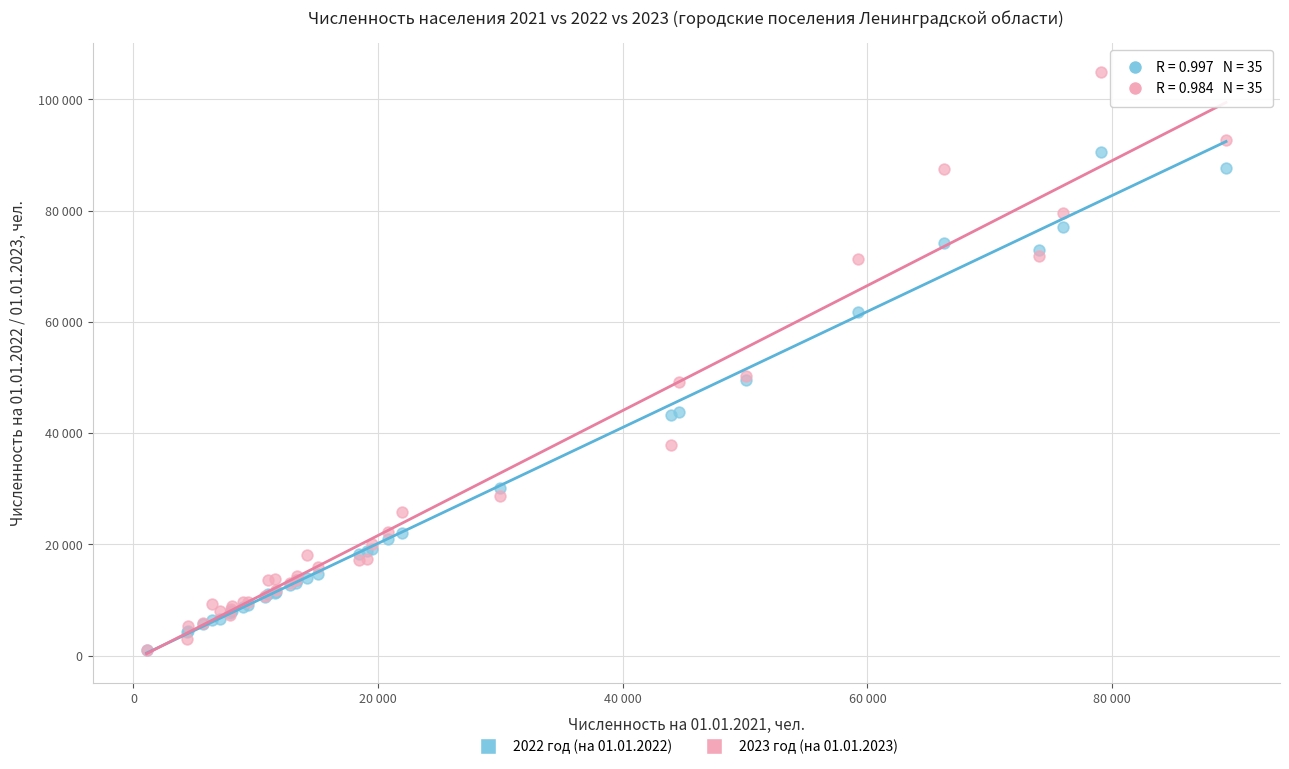

What are all the series names shown in the legend?

2022 год (на 01.01.2022), 2023 год (на 01.01.2023)